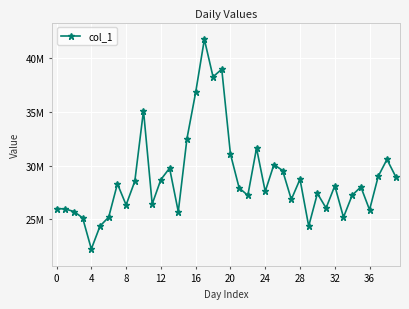

Is this an area chart (filled region under the line)?

No